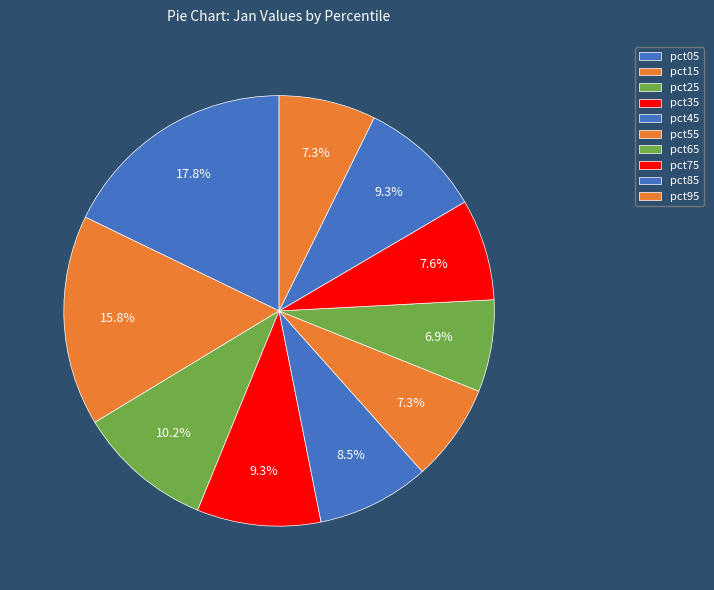

Count the number of slices in the pie.

10